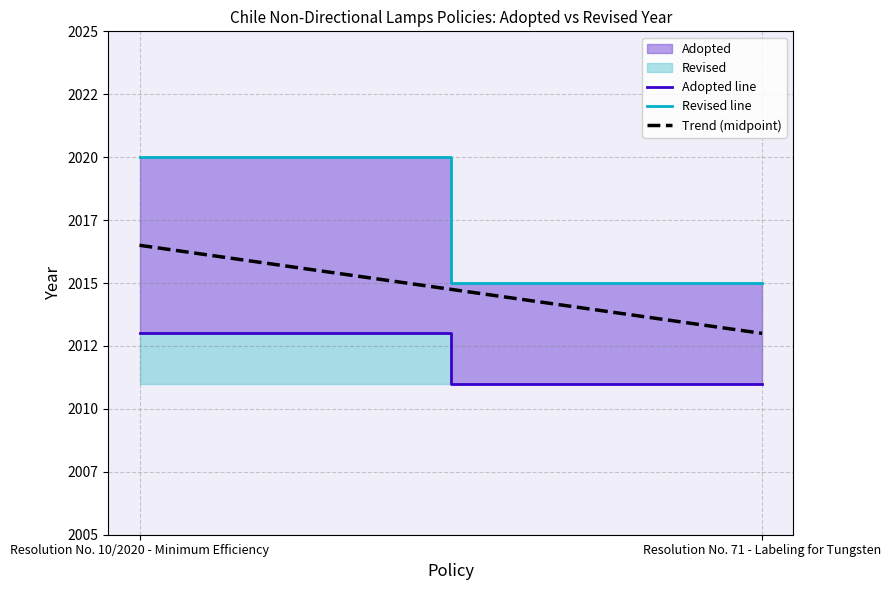

At which category does the chart reach its peak across all series?

Resolution No. 10/2020 - Minimum Efficiency